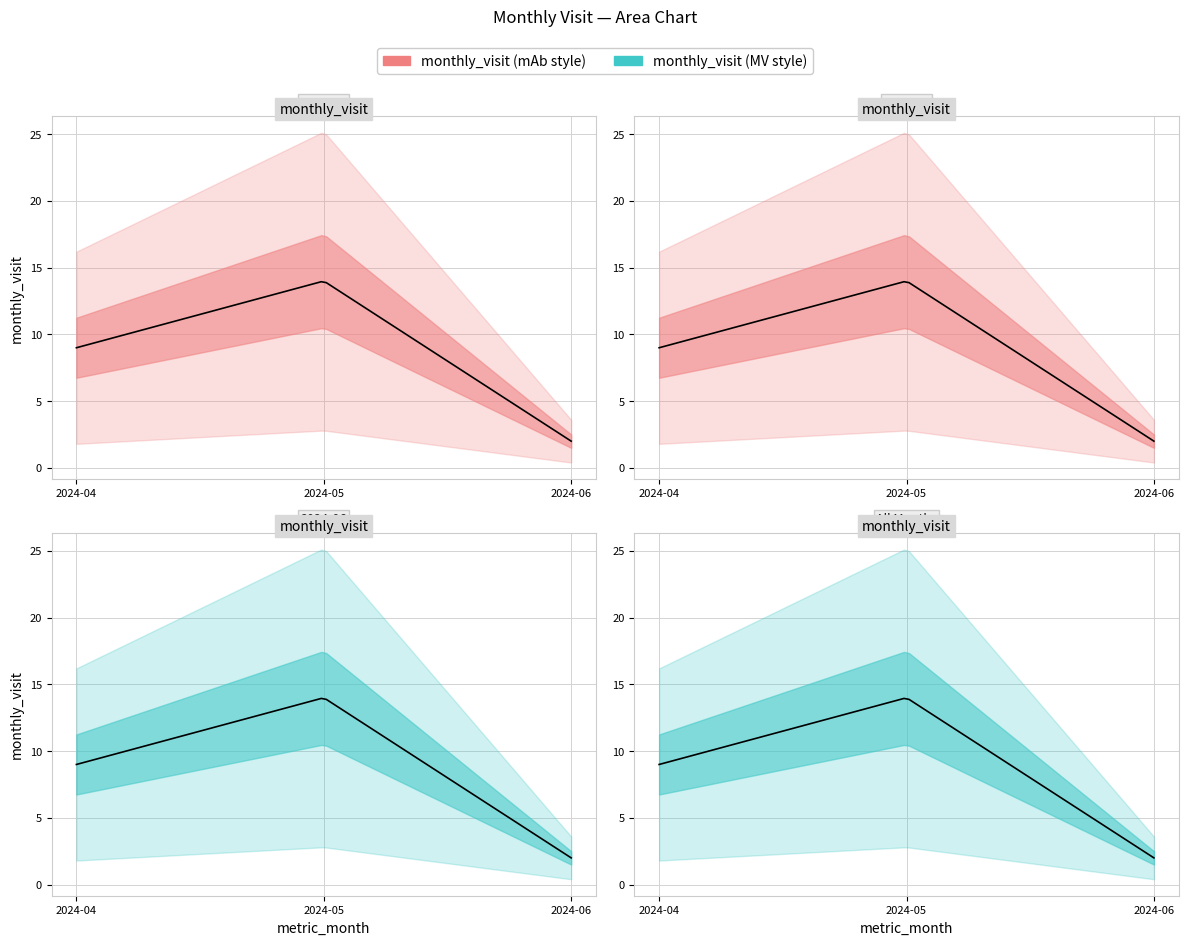

Between 2024-05 and 2024-04, which is larger?

2024-05